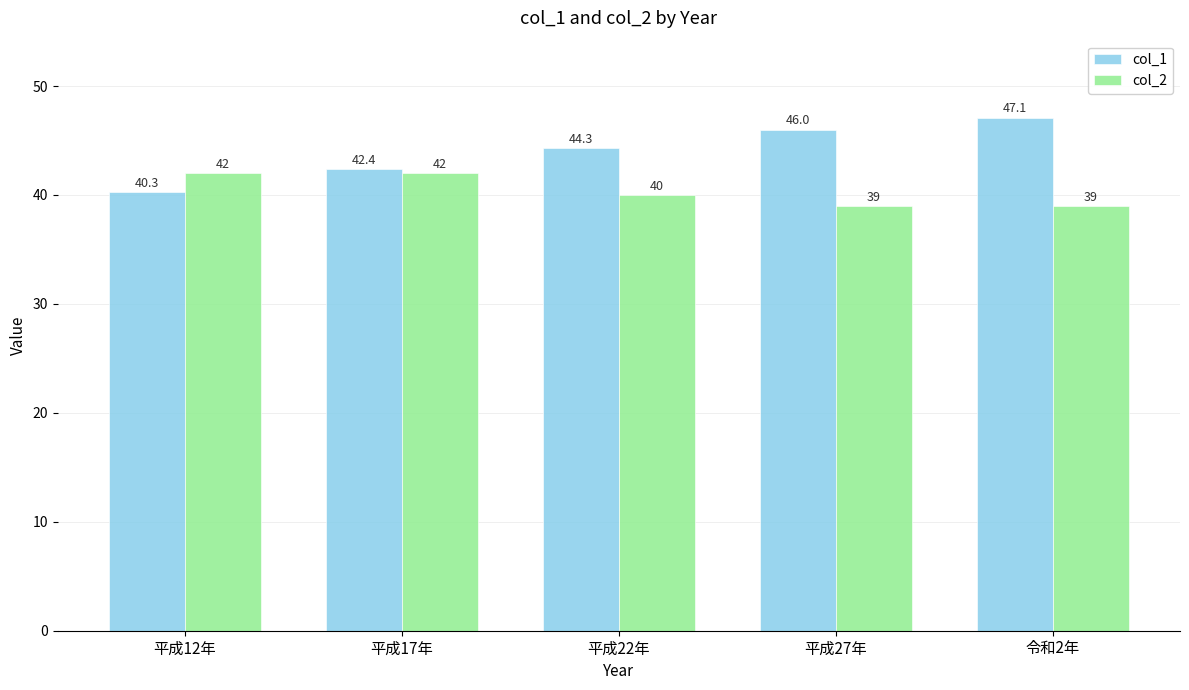

What is the highest value of the col_1 series?

47.1